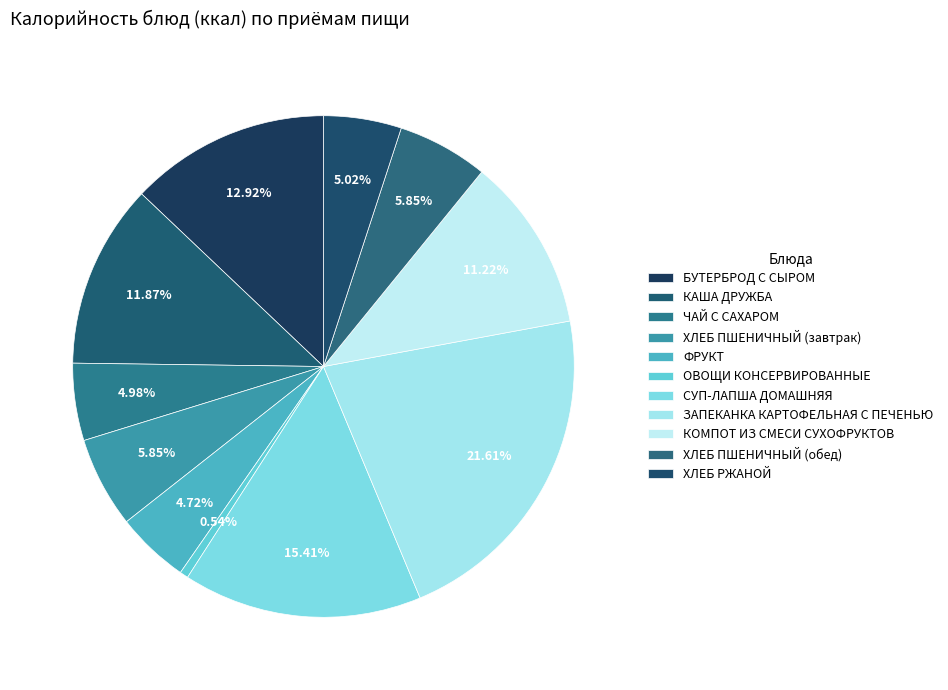

Which slice is the smallest?

ОВОЩИ КОНСЕРВИРОВАННЫЕ